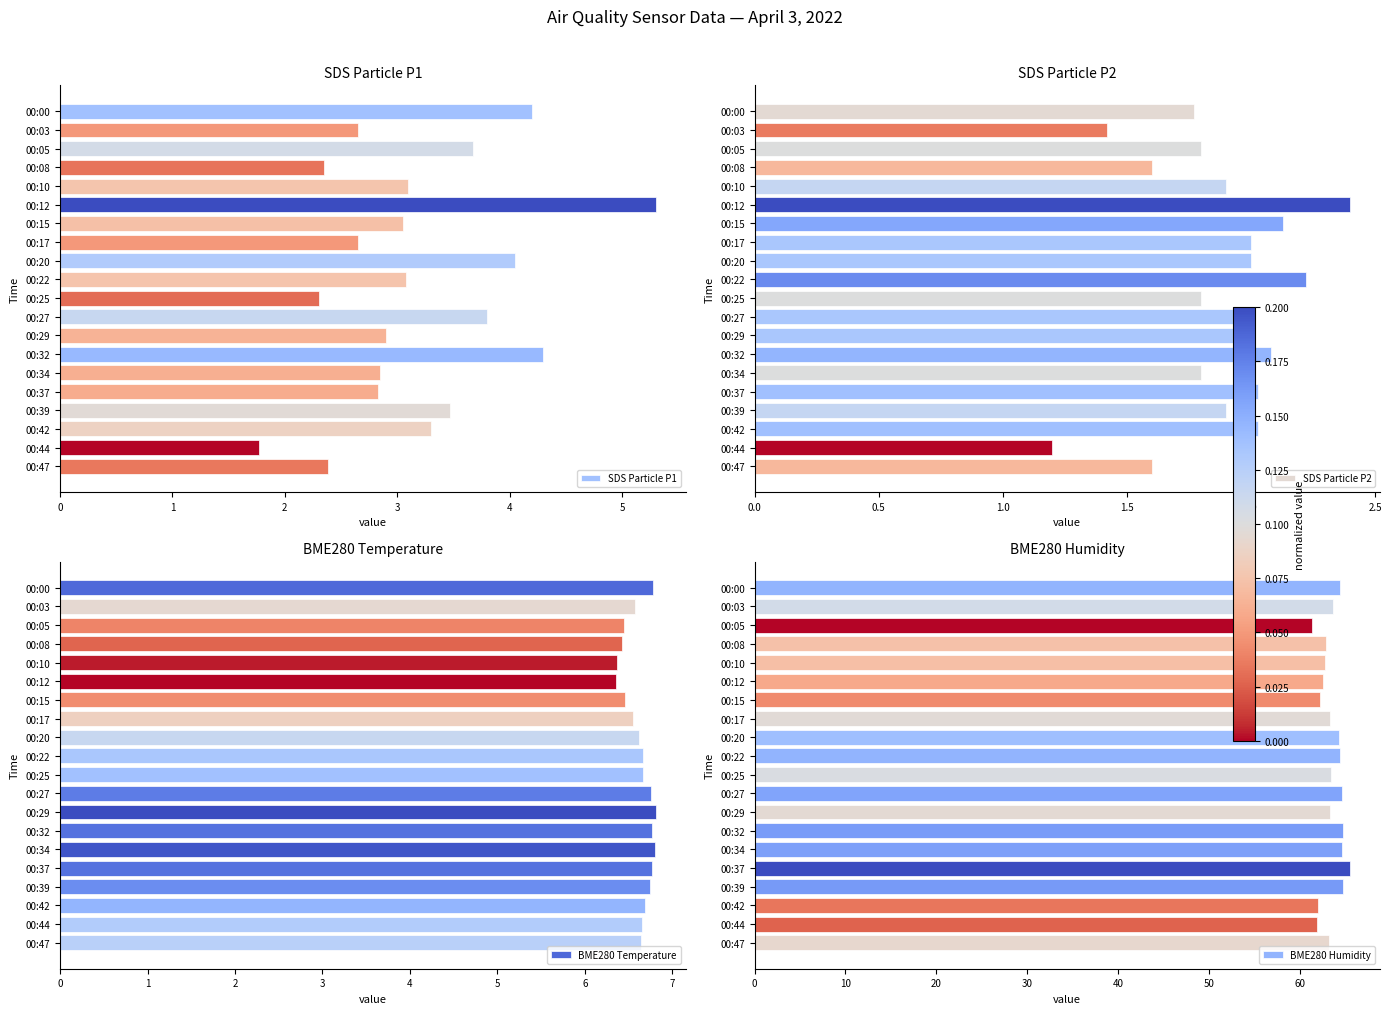

What is the sum of the SDS Particle P1 values at 00:10 and 00:47?

5.5